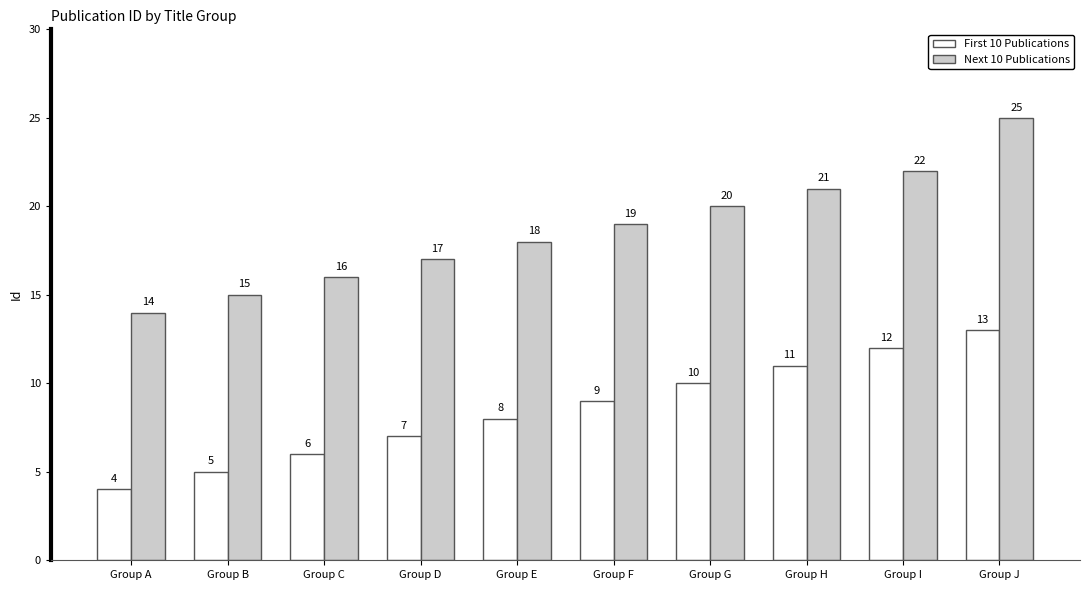

What is the difference between the second highest and second lowest values in the Next 10 Publications series?

7